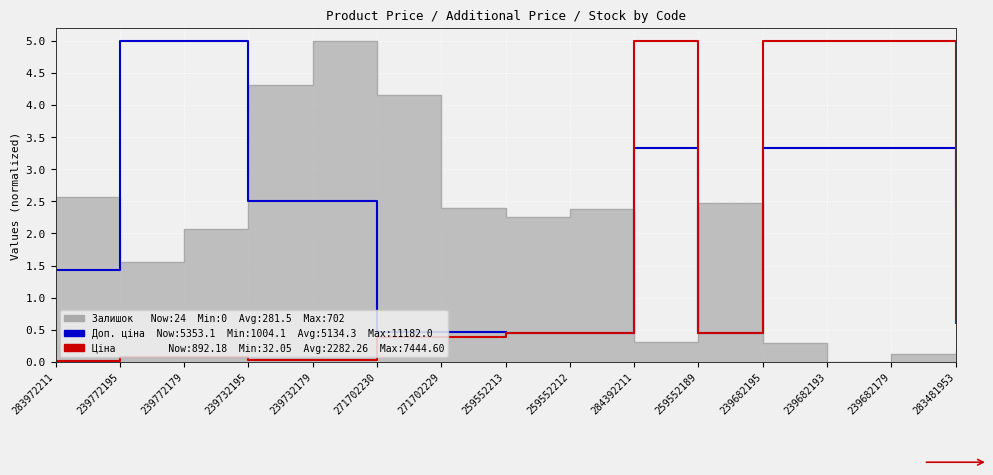

At which category does the chart reach its minimum across all series?

283972211